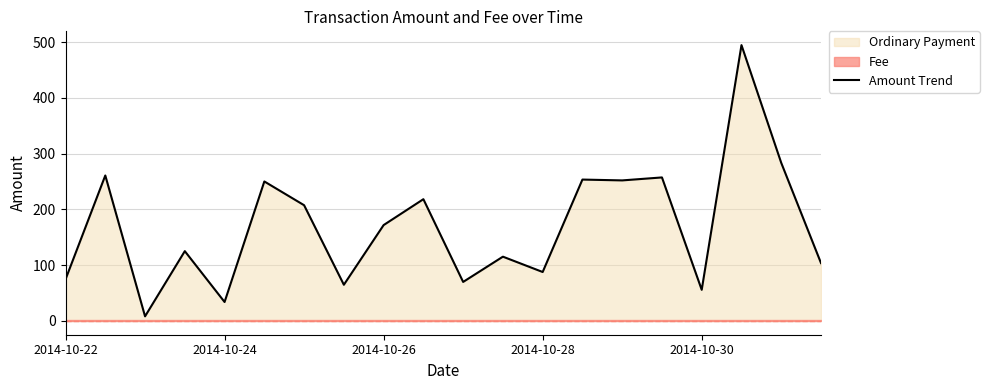

How many points are lower than both their immediate neighbors (excluding endpoints)?

7